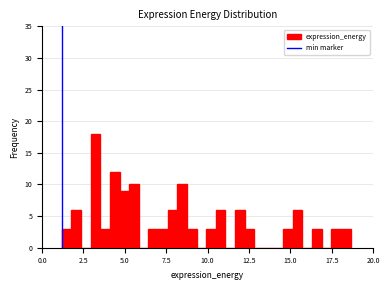

Around what value on the x-axis is the tallest bar? Give the approximate position of its centre, as read against the axis.

3.0